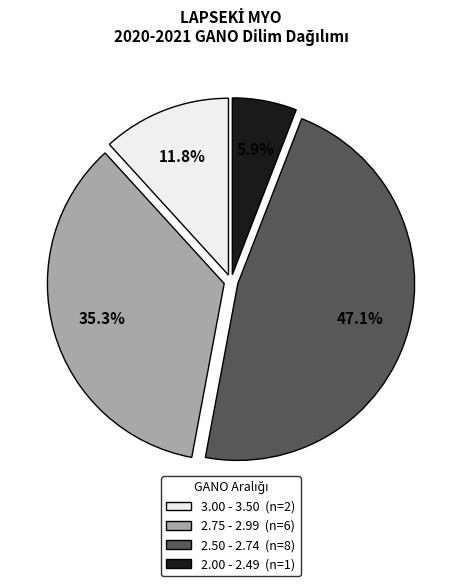

Which slice is the largest?

2.50 - 2.74 (n=8)